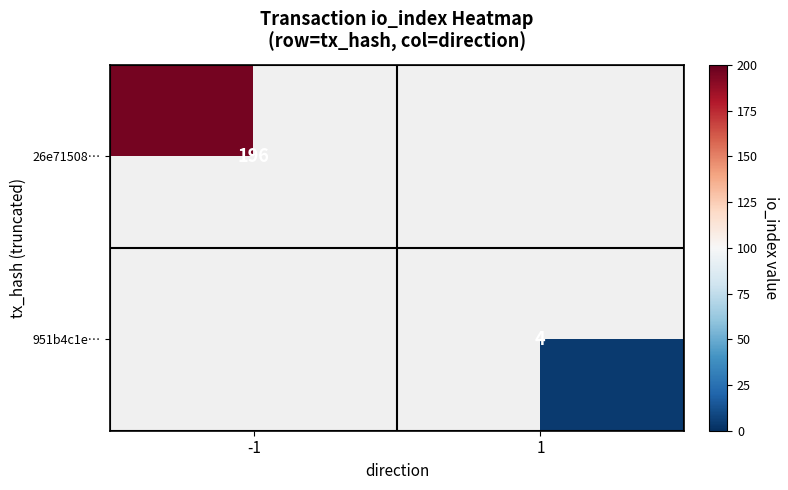

Is it true that 951b4c1e… equals 4 at 1?

True